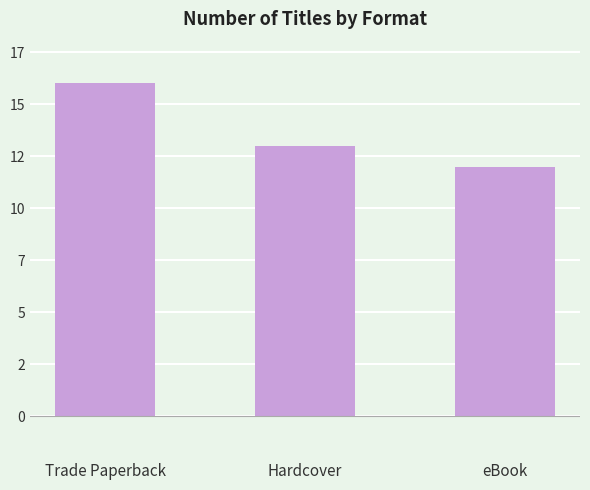

Are the bars horizontal?

No